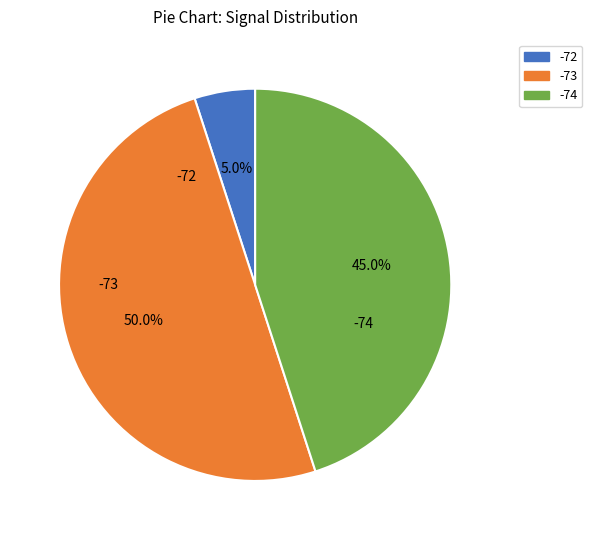

Which category has the smallest portion of the pie?

-72